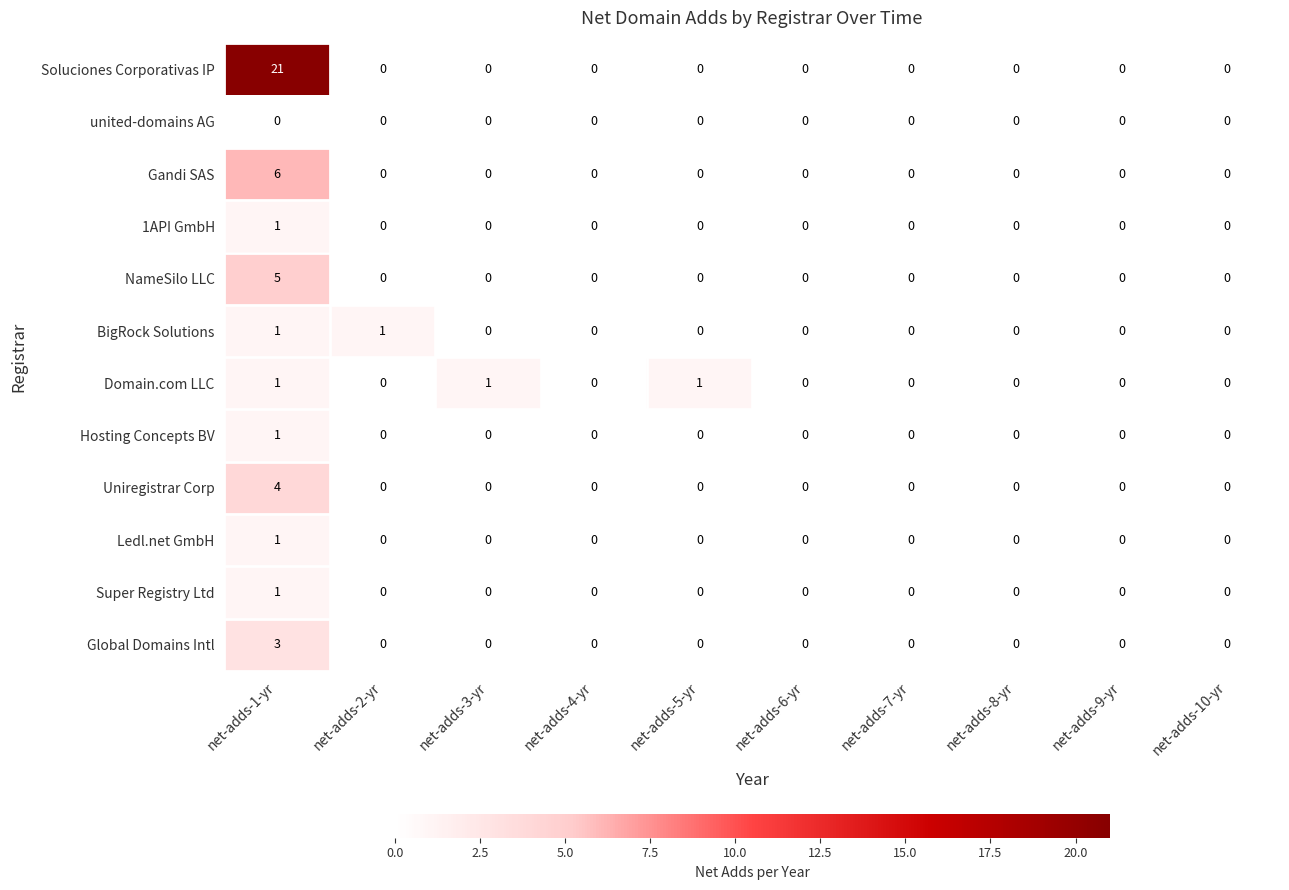

Which category has the highest value across all series?

net-adds-1-yr